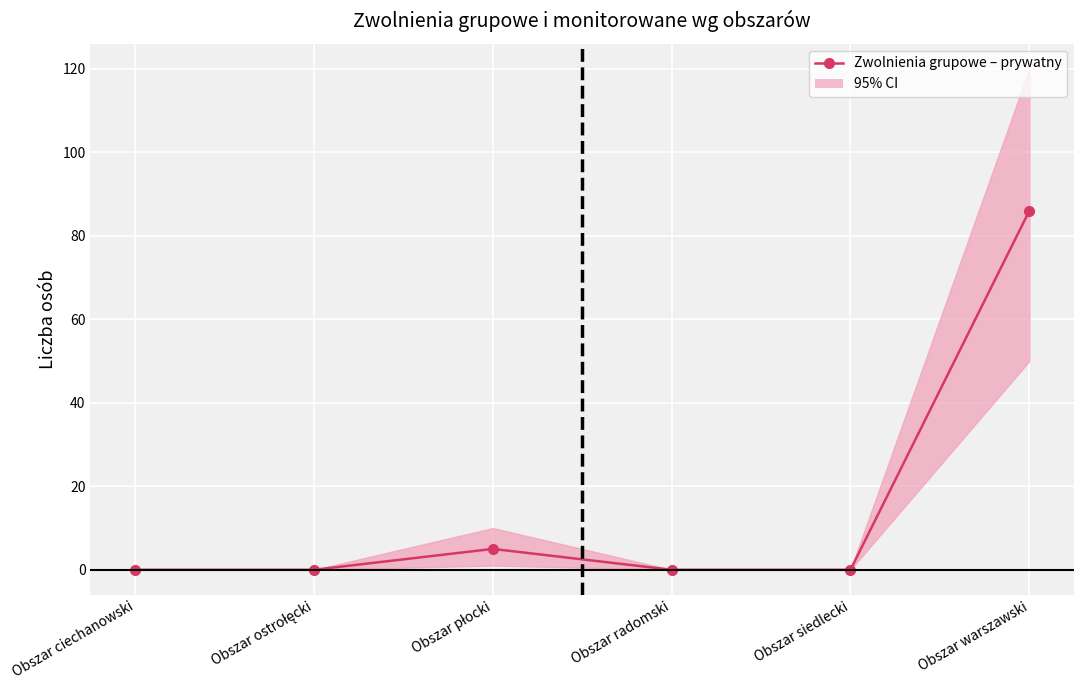

List the labels in order of value, smallest first.

Obszar ciechanowski, Obszar ostrołęcki, Obszar radomski, Obszar siedlecki, Obszar płocki, Obszar warszawski